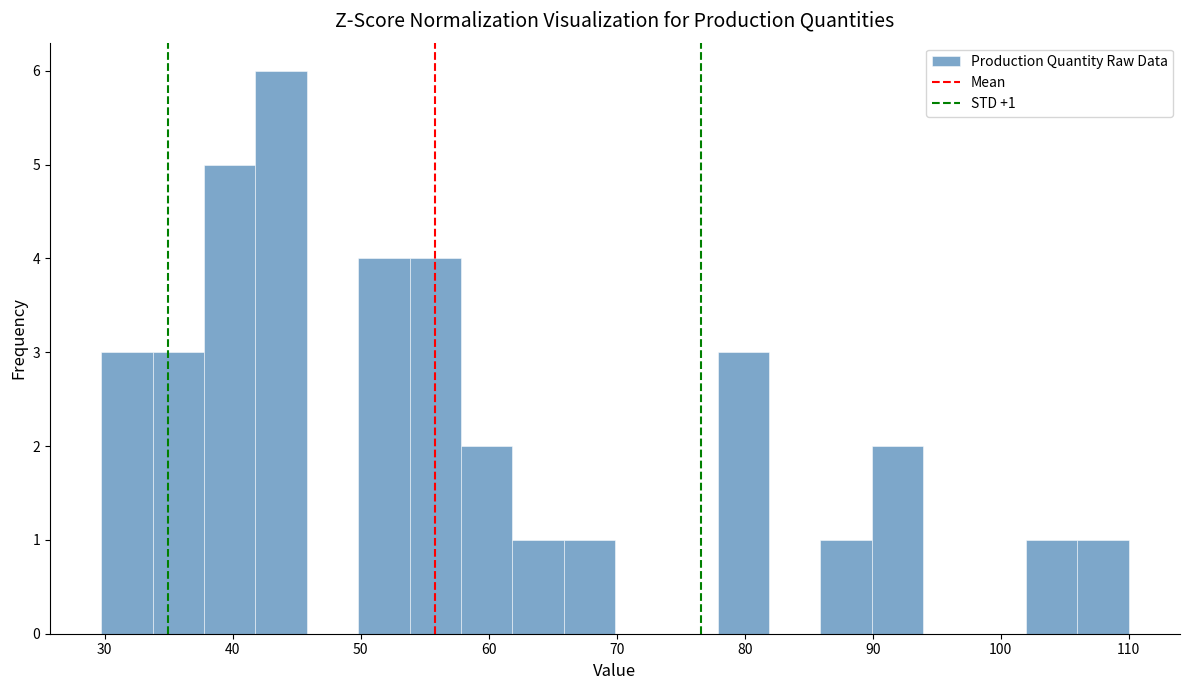

Over which range of the x-axis is the bar tallest?

42 to 46